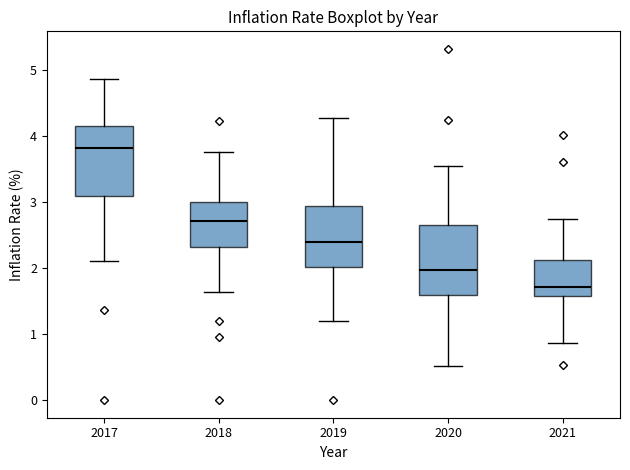

Reading left to right, read every box against the y-axis: the position of its median line, the range the box covers, and the ends of its whiskers. The values are not printed on the chart, so give them approximately, as read against the axis.

2017: median 3.8, box 3.1 to 4.2, whiskers 2.1 to 4.9
2018: median 2.7, box 2.3 to 3.0, whiskers 1.6 to 3.8
2019: median 2.4, box 2.0 to 2.9, whiskers 1.2 to 4.3
2020: median 2.0, box 1.6 to 2.7, whiskers 0.5 to 3.6
2021: median 1.7, box 1.6 to 2.1, whiskers 0.9 to 2.7